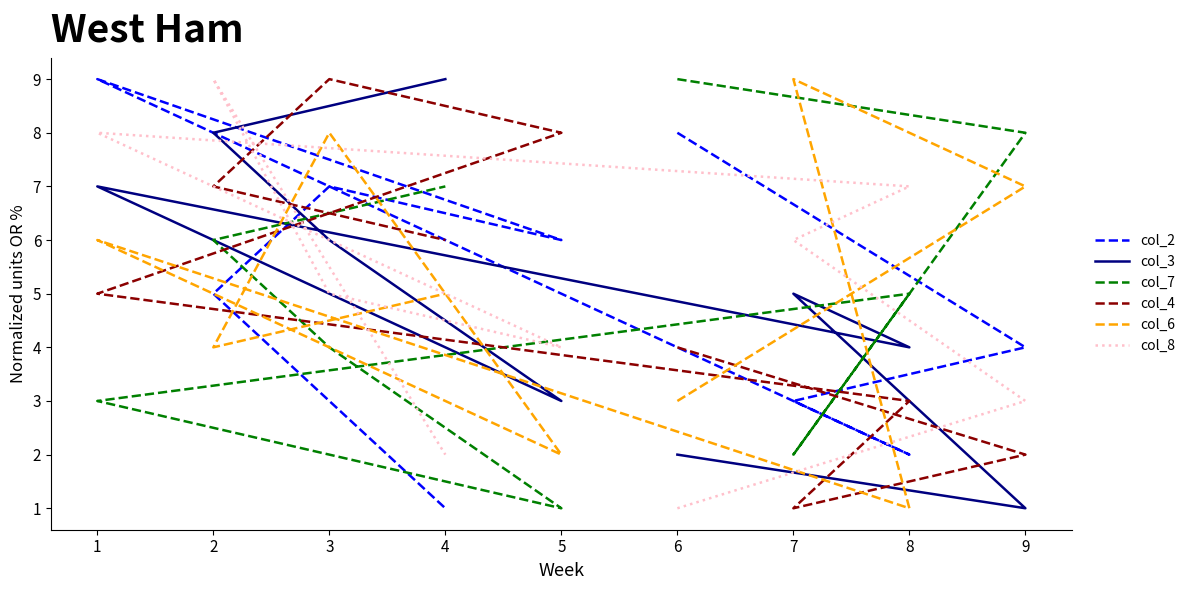

How many lines are shown in the chart?

6